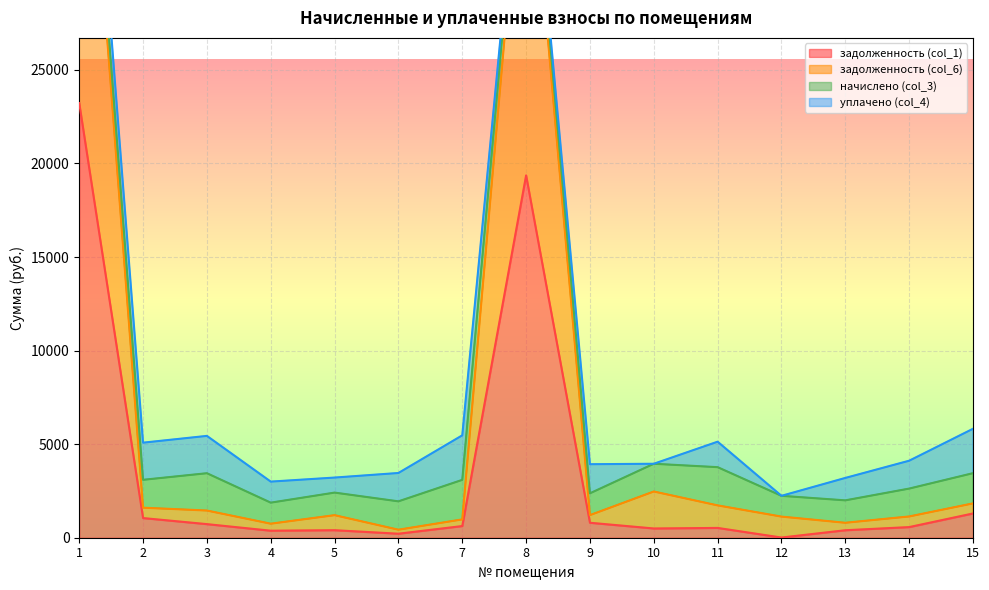

Is it true that задолженность (col_6) equals 1205.6 at 5?

True